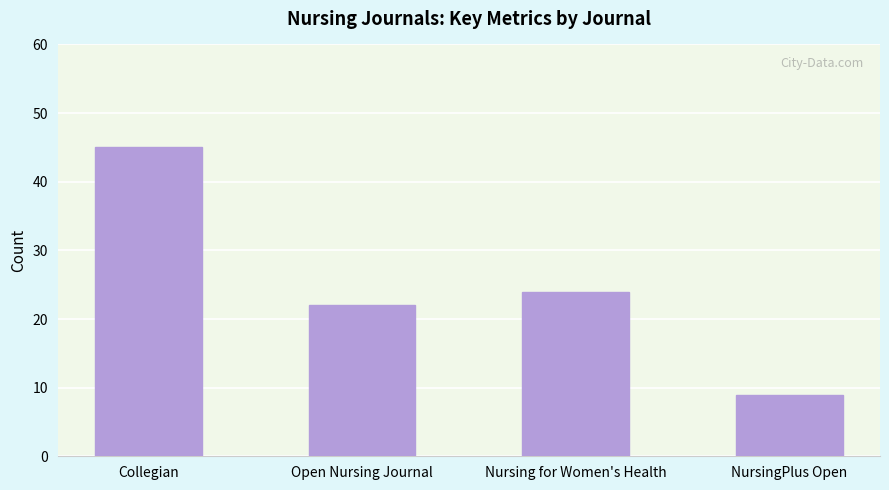

The chart shows a value of 41 at Nursing for Women's Health. True or false?

False